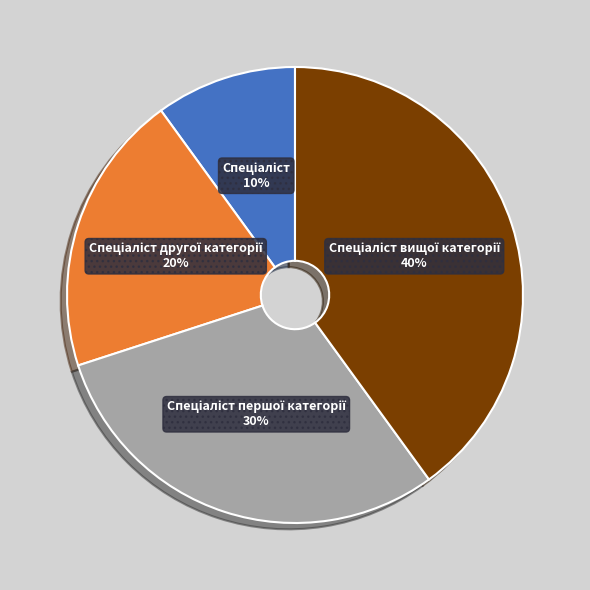

Is there any slice that represents more than half of the pie?

No